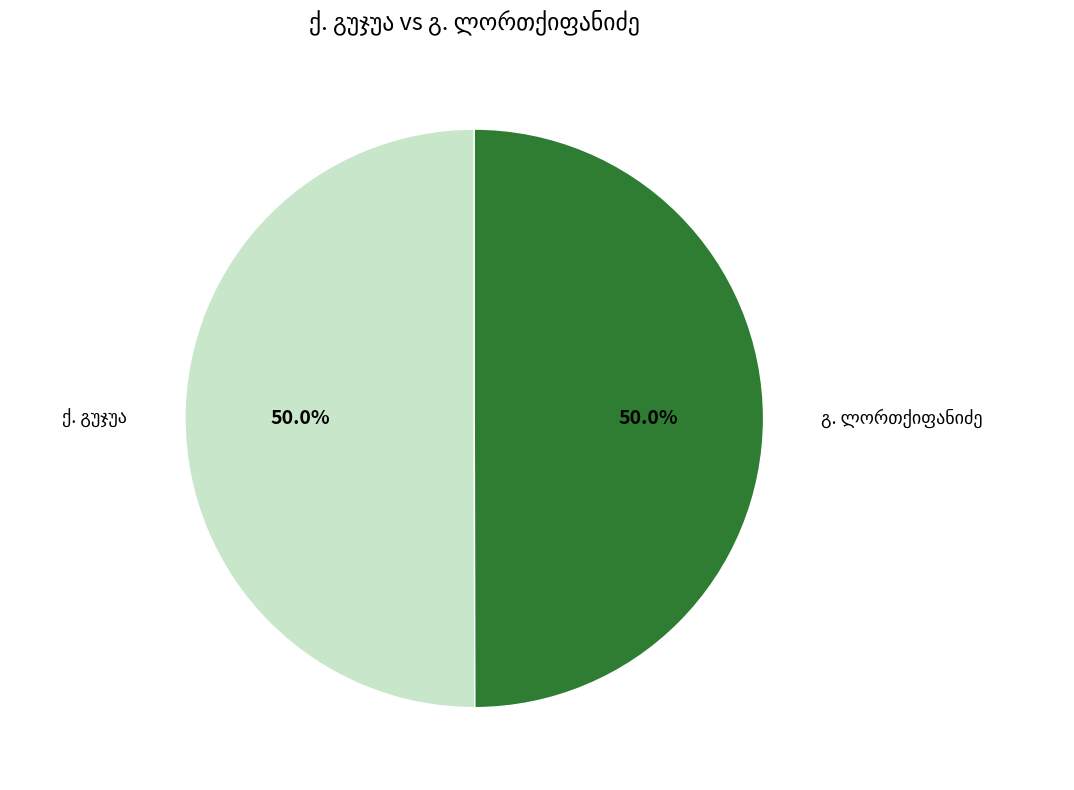

How many slices are in this pie chart?

2